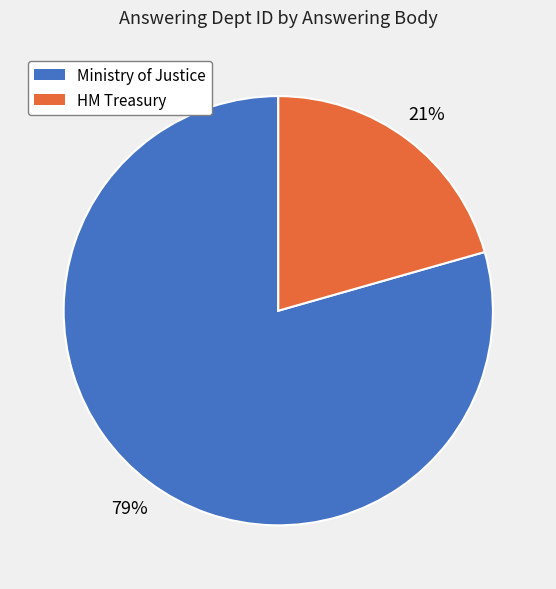

Combined, do HM Treasury and Ministry of Justice account for over 50%?

Yes